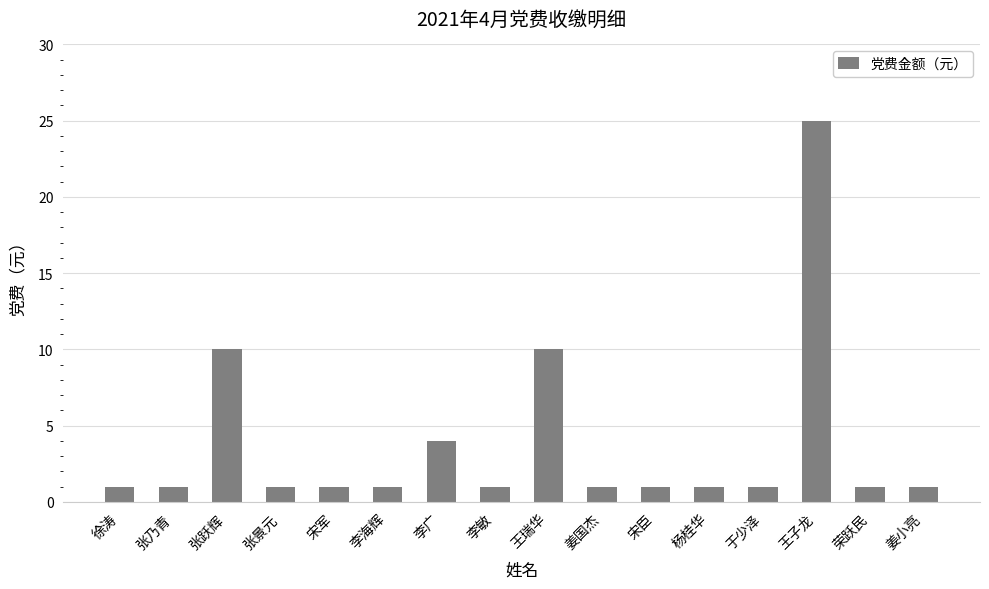

True or false: the data shows 1 at 张乃青.

True